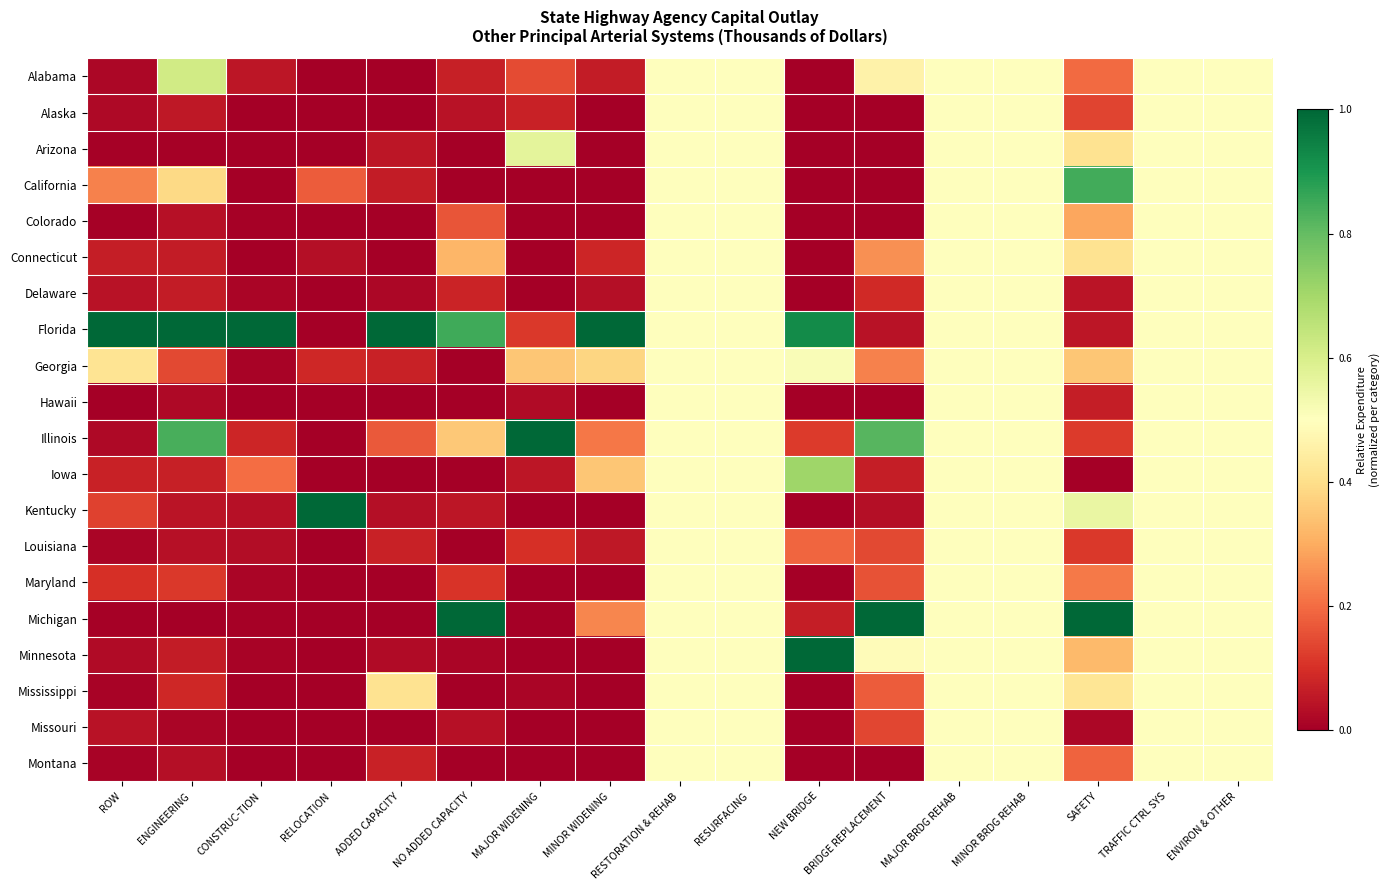

Which series has the largest total across all categories?

Florida